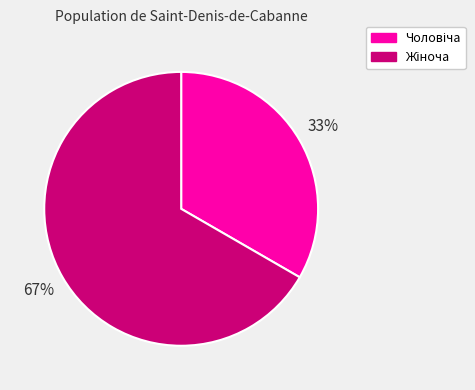

To the nearest percent, what is the average slice percentage?

50%